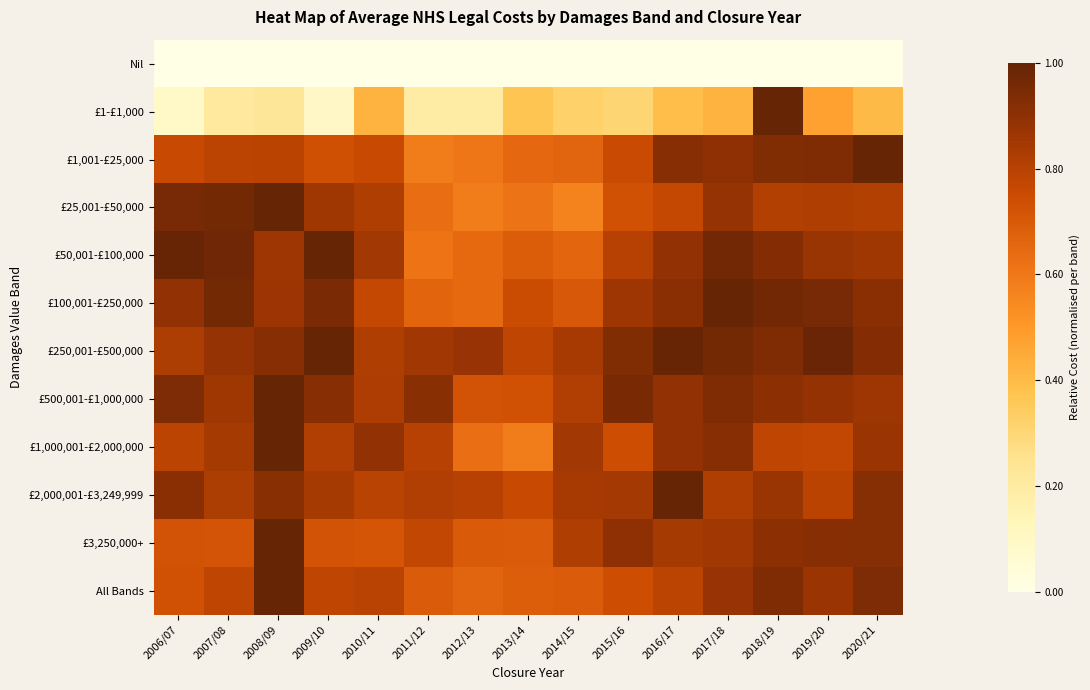

Which series has the largest total across all categories?

£250,001-£500,000